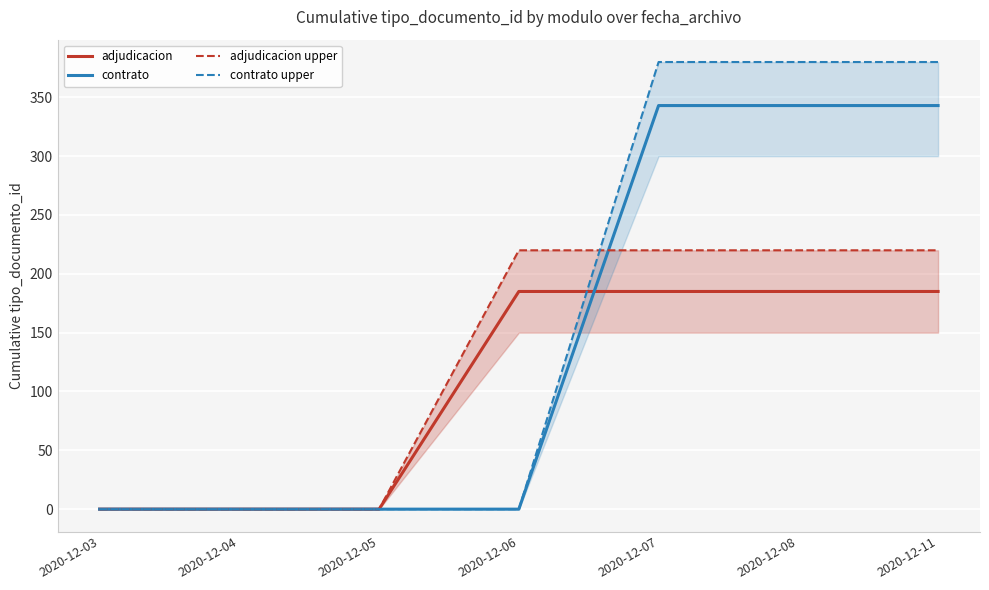

At which label does adjudicacion upper reach its peak?

2020-12-06